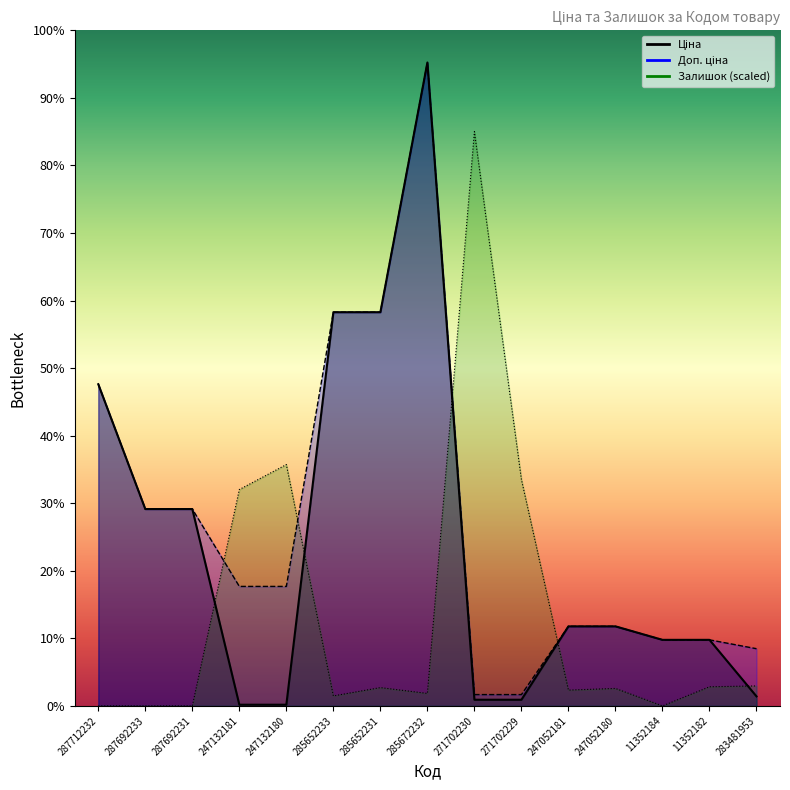

Is the value of Ціна at 247132181 greater than the value of Доп. ціна at 287692231?

No